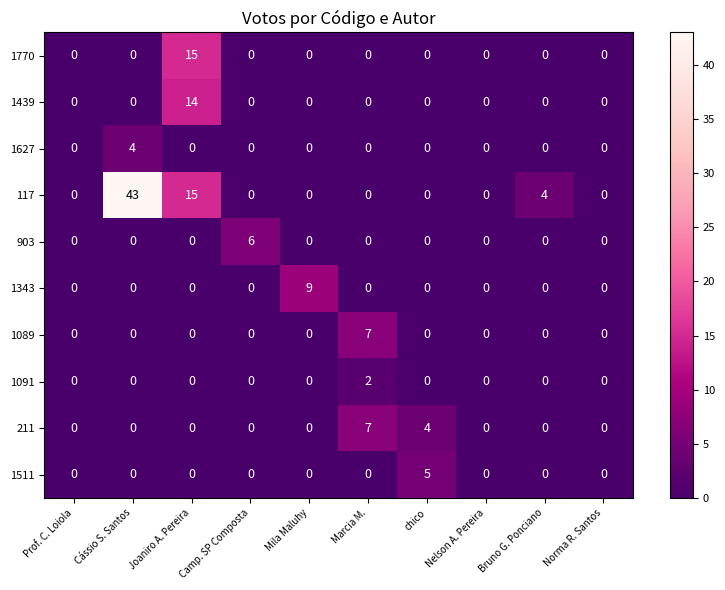

What is the spread (max minus min) of values at Mila Maluhy?

9